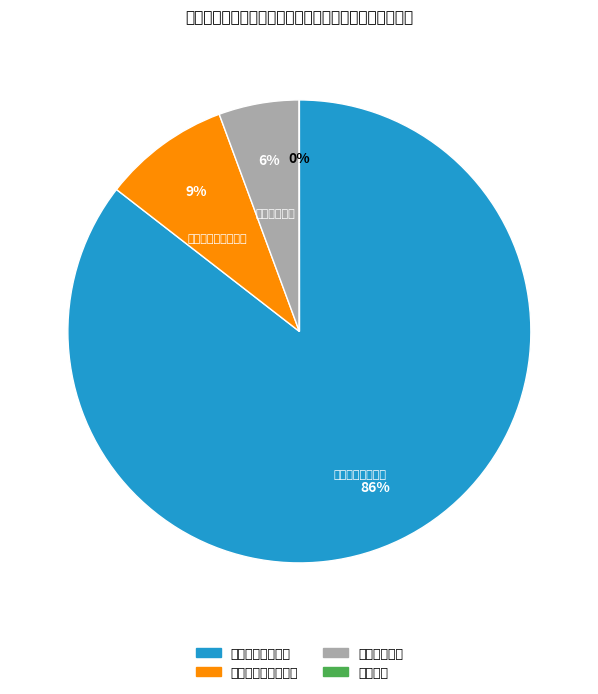

The 一般公共服务支出 slice represents 86% of the pie. True or false?

True